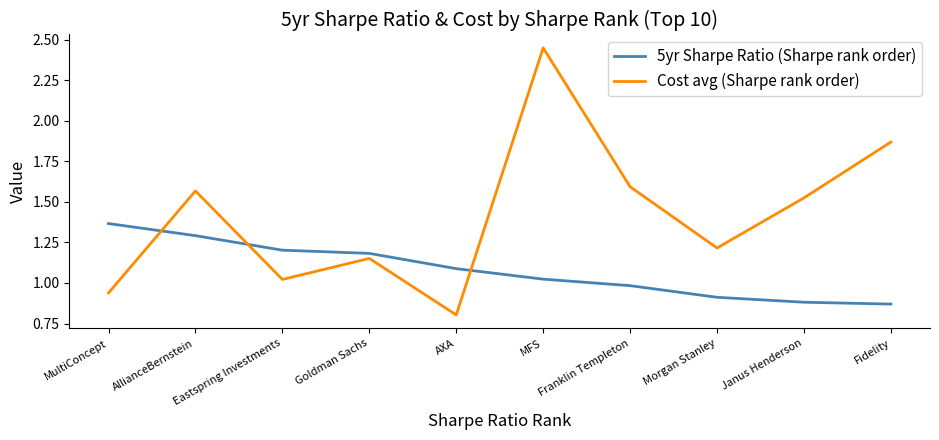

How many interior local valleys does the Cost avg (Sharpe rank order) series have?

3